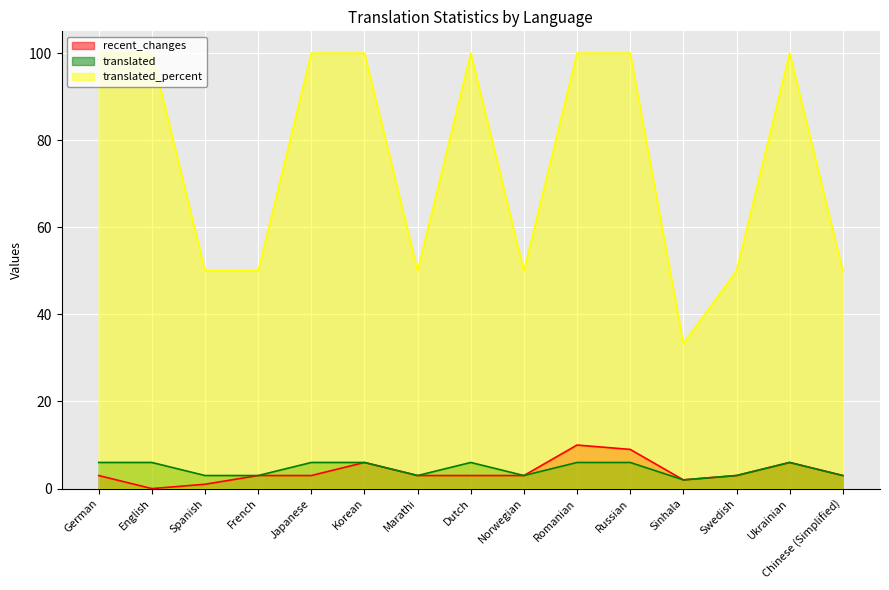

What is the sum of the translated values at Swedish and Japanese?

9.0